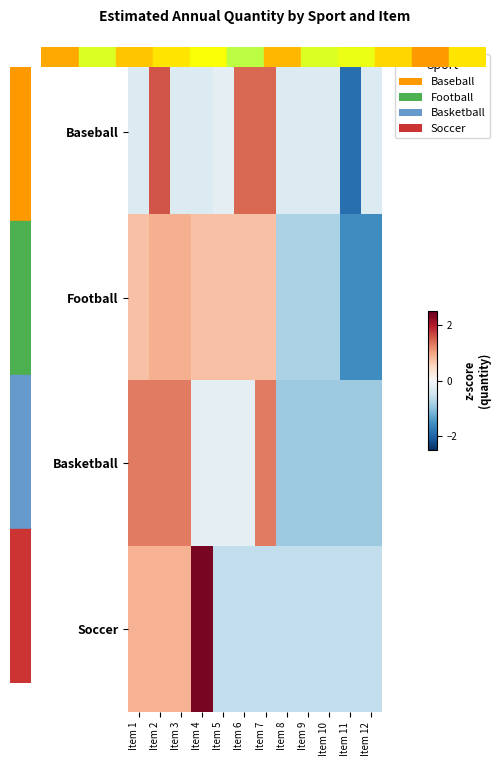

Reading left to right, what are all the values shown in this chart?

Baseball: Item 1=-0.3	Item 2=1.6	Item 3=-0.3	Item 4=-0.3	Item 5=-0.2	Item 6=1.4	Item 7=1.4	Item 8=-0.3	Item 9=-0.3	Item 10=-0.3	Item 11=-1.9	Item 12=-0.3
Football: Item 1=0.7	Item 2=0.9	Item 3=0.9	Item 4=0.7	Item 5=0.7	Item 6=0.7	Item 7=0.7	Item 8=-0.8	Item 9=-0.8	Item 10=-0.8	Item 11=-1.6	Item 12=-1.6
Basketball: Item 1=1.3	Item 2=1.3	Item 3=1.3	Item 4=-0.2	Item 5=-0.2	Item 6=-0.2	Item 7=1.3	Item 8=-0.9	Item 9=-0.9	Item 10=-0.9	Item 11=-0.9	Item 12=-0.9
Soccer: Item 1=0.9	Item 2=0.9	Item 3=0.9	Item 4=2.4	Item 5=-0.6	Item 6=-0.6	Item 7=-0.6	Item 8=-0.6	Item 9=-0.6	Item 10=-0.6	Item 11=-0.6	Item 12=-0.6